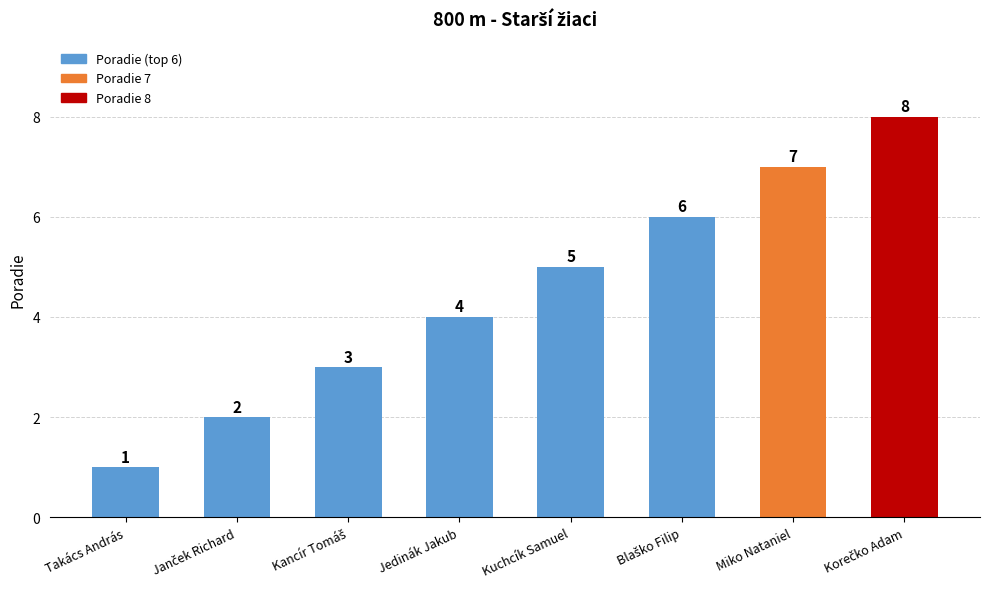

What is the ratio of the value at Miko Nataniel to the value at Takács András?

7.0